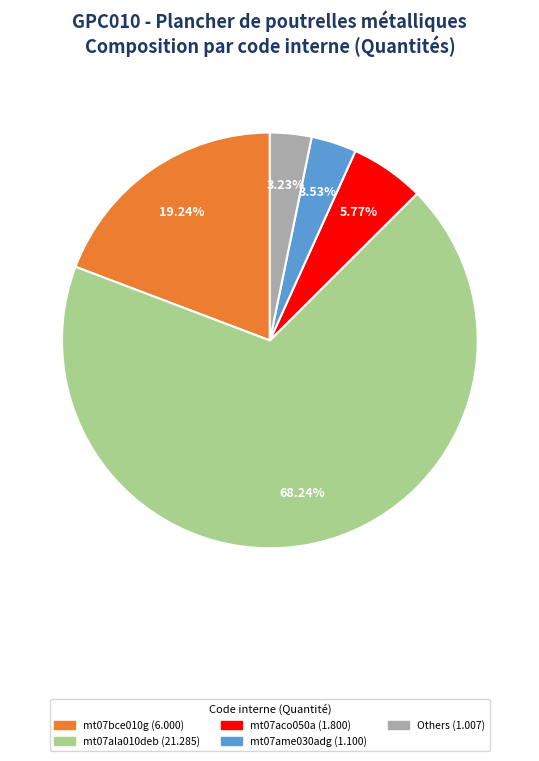

Is there a majority slice in this chart?

Yes